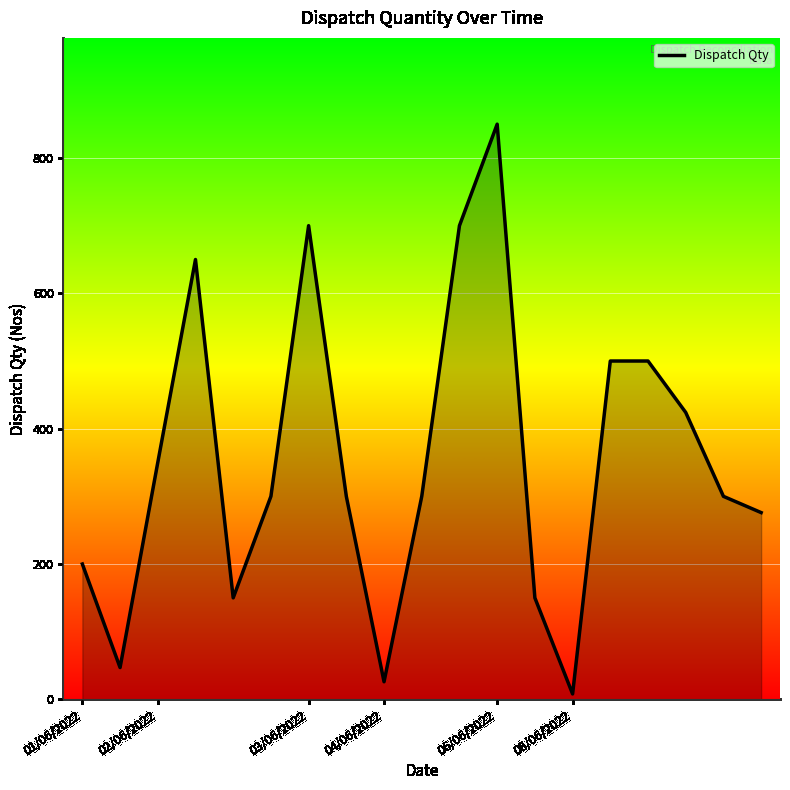

What is the difference between the maximum and minimum values?

842